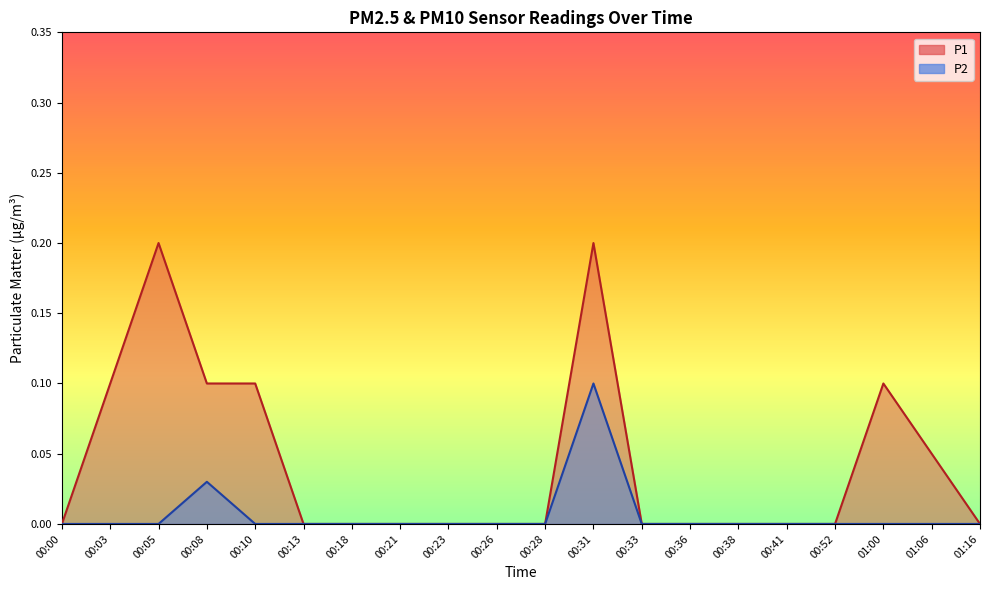

Count the P2 values in the range 0 to 1.

20